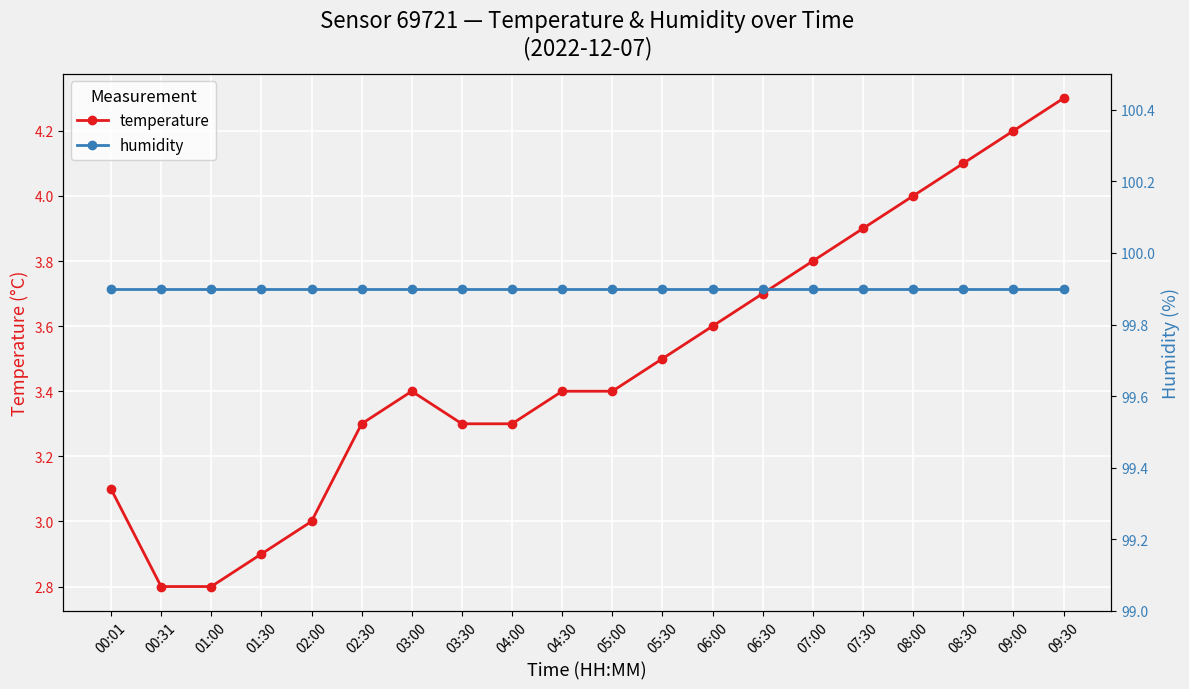

What is the total value across all series at 02:00?

102.9